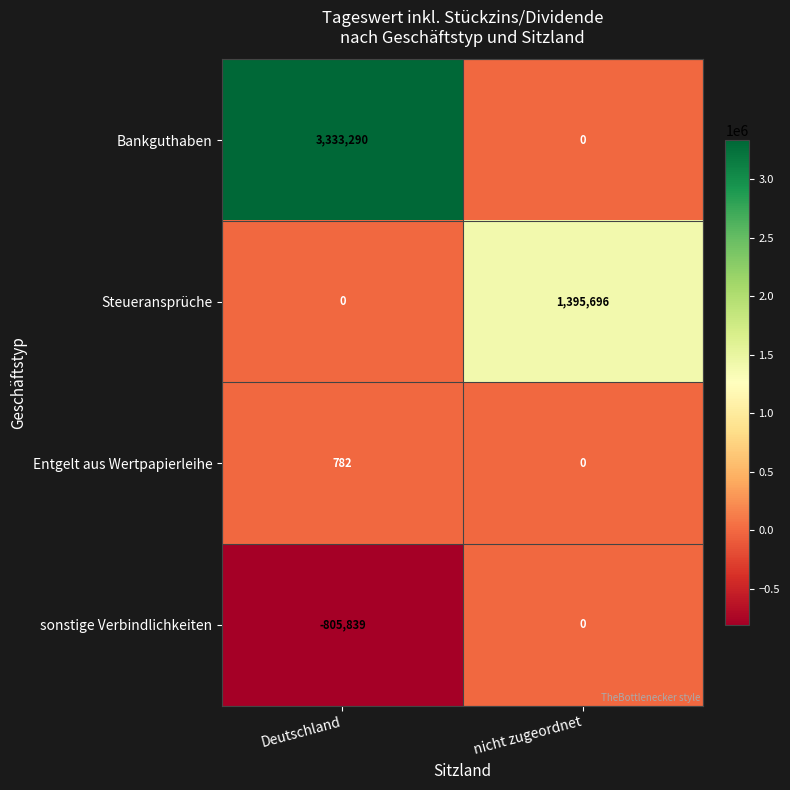

Which series has the largest range (max minus min)?

Bankguthaben